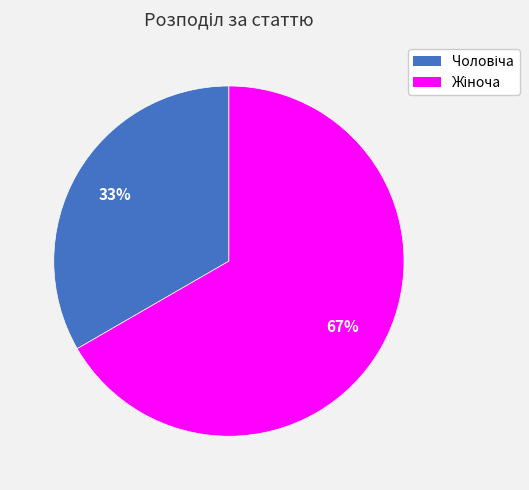

To the nearest percent, what is the average slice percentage?

50%